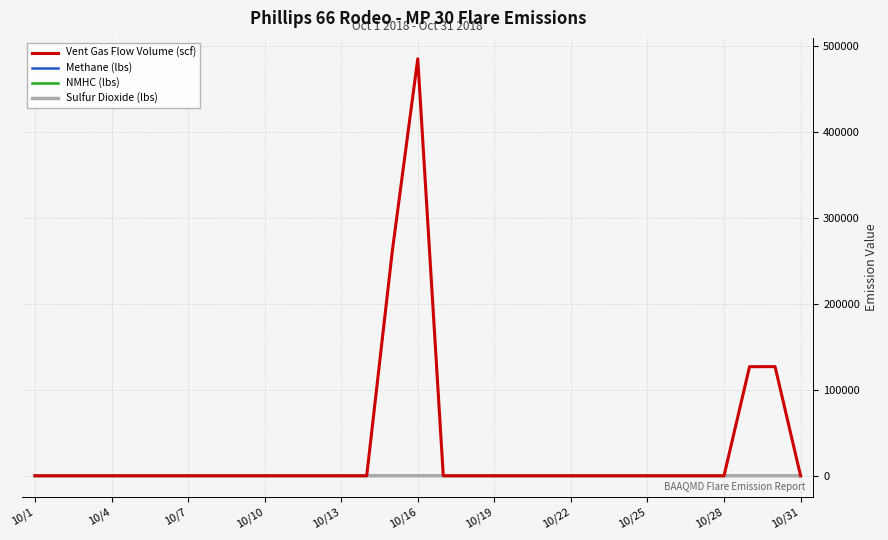

Rank the series at 29 from highest to lowest value.

Vent Gas Flow Volume (scf), NMHC (lbs), Methane (lbs), Sulfur Dioxide (lbs)